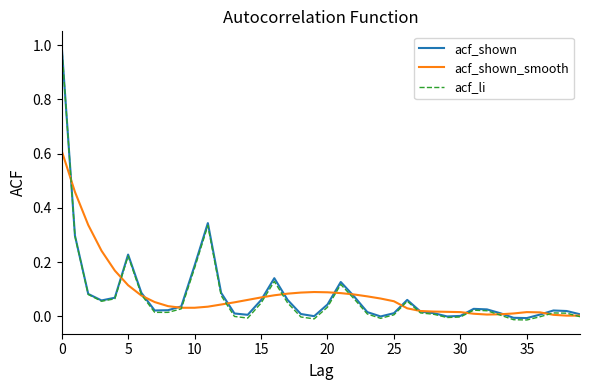

Which series has the largest range (max minus min)?

acf_li